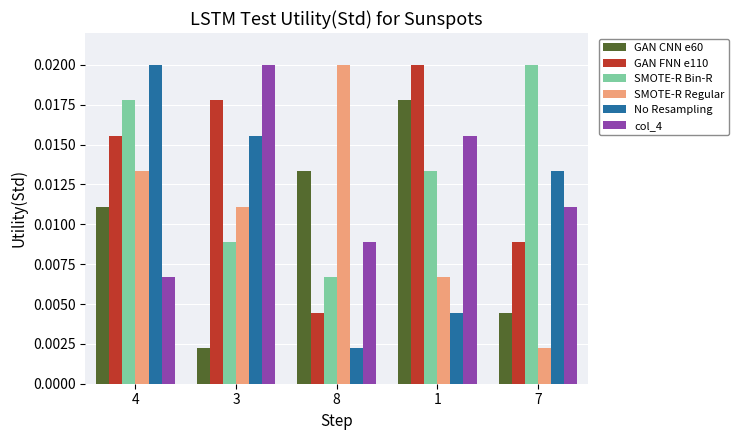

At which category is the sum across all series the highest?

4